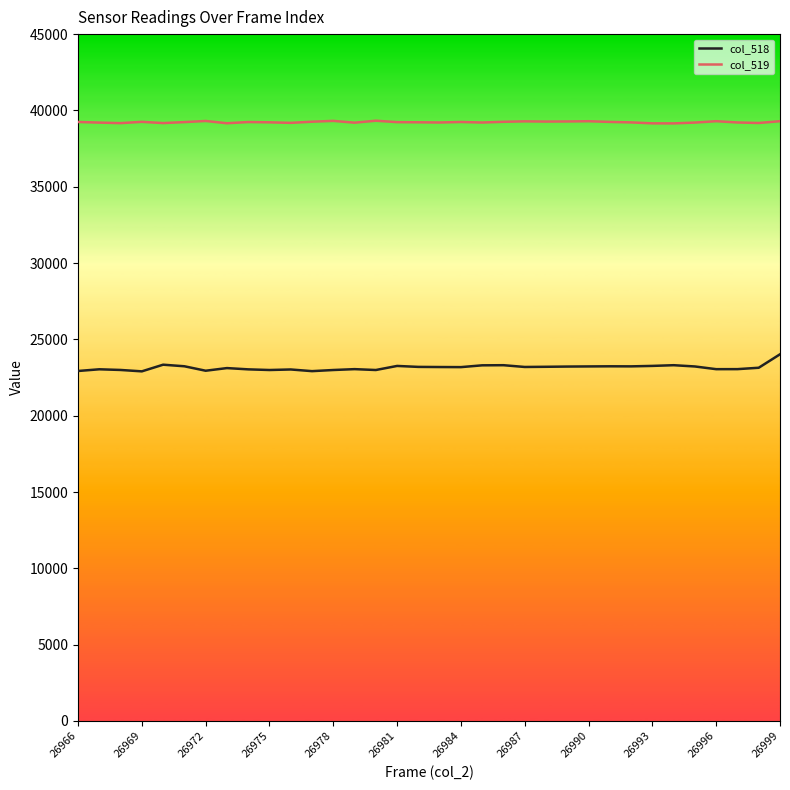

Which series has the largest total across all categories?

col_519